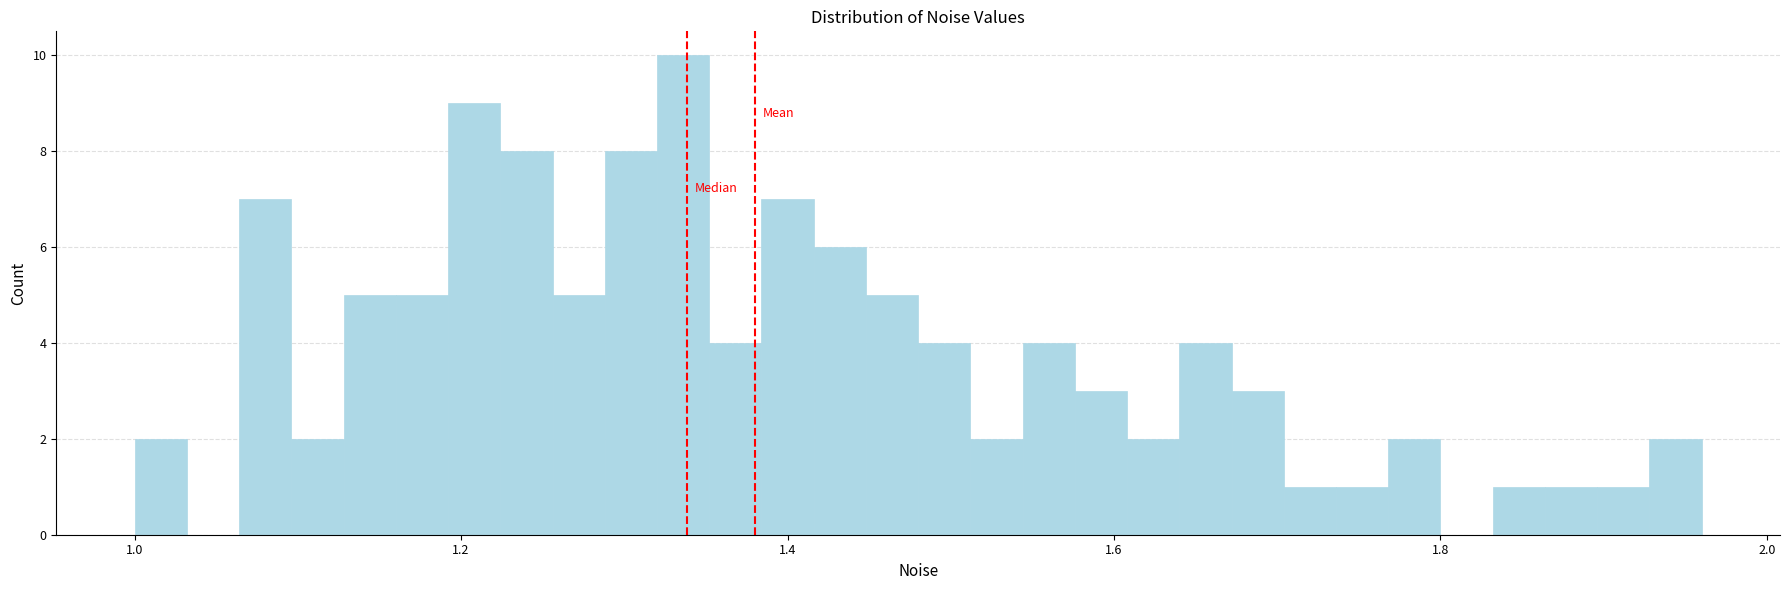

Around what value on the x-axis is the tallest bar? Give the approximate position of its centre, as read against the axis.

1.34